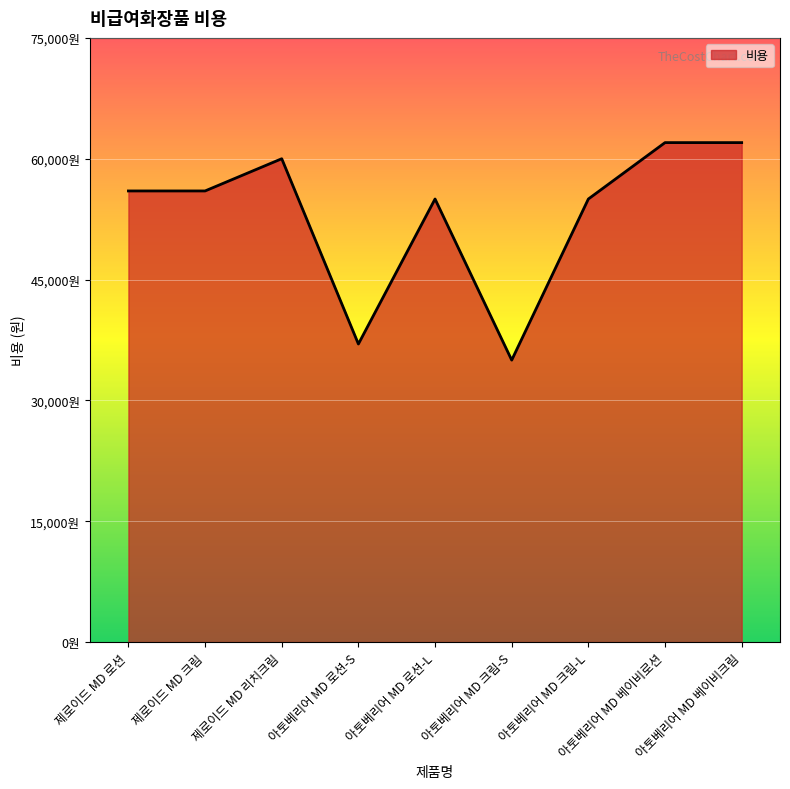

Does the chart have visible grid lines?

Yes